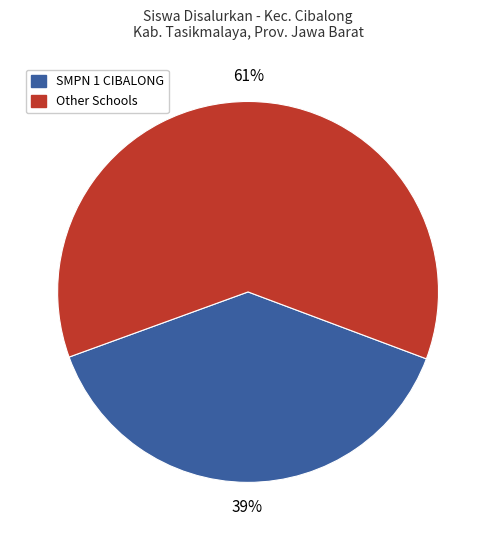

What percentage is the Other Schools slice, to the nearest percent?

61%